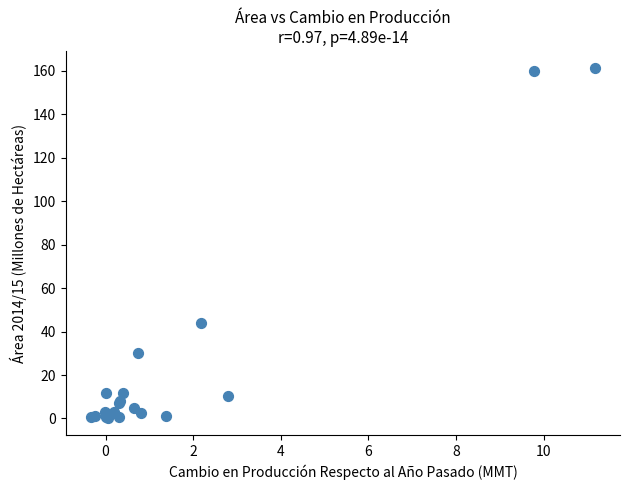

What Y value in the scatter plot is closest to 80?

44.1